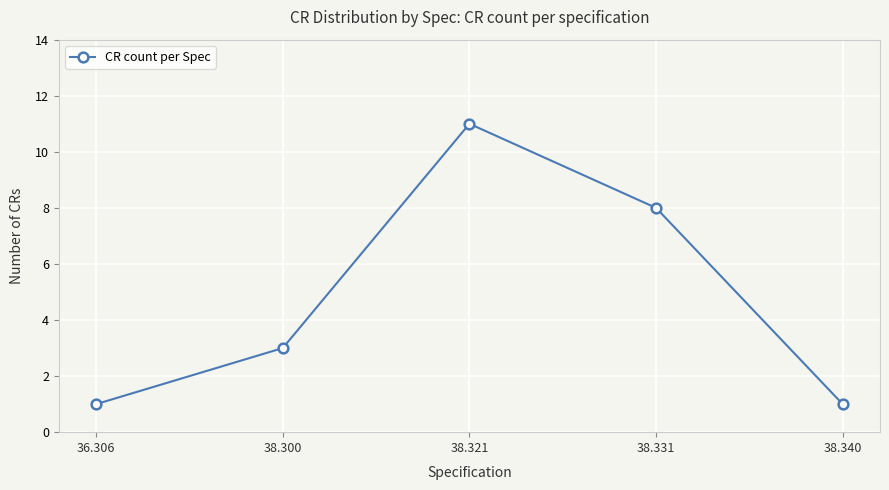

Reading right to left, transcribe all the data shown in this chart.

38.340=1	38.331=8	38.321=11	38.300=3	36.306=1